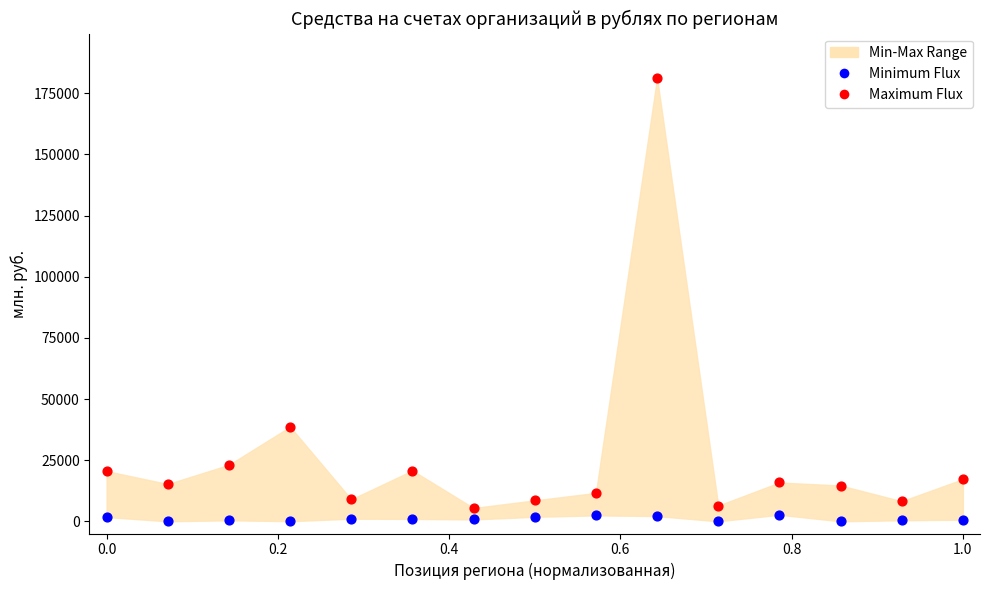

Across all series, what Y value is closest to 90651?

38639